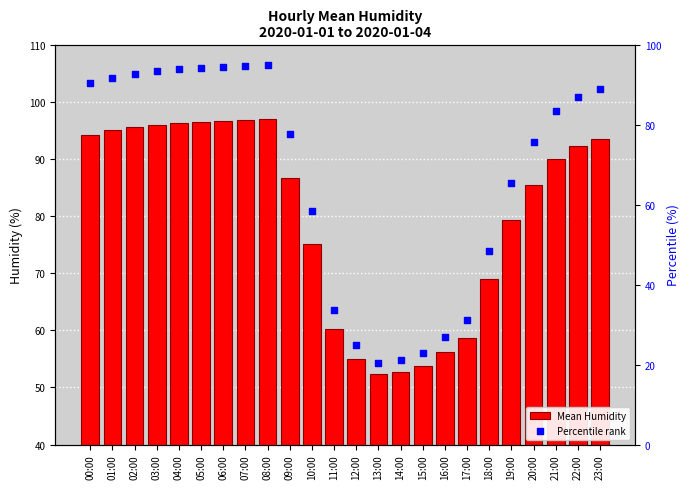

What is the total value across all series at 03:00?

189.3